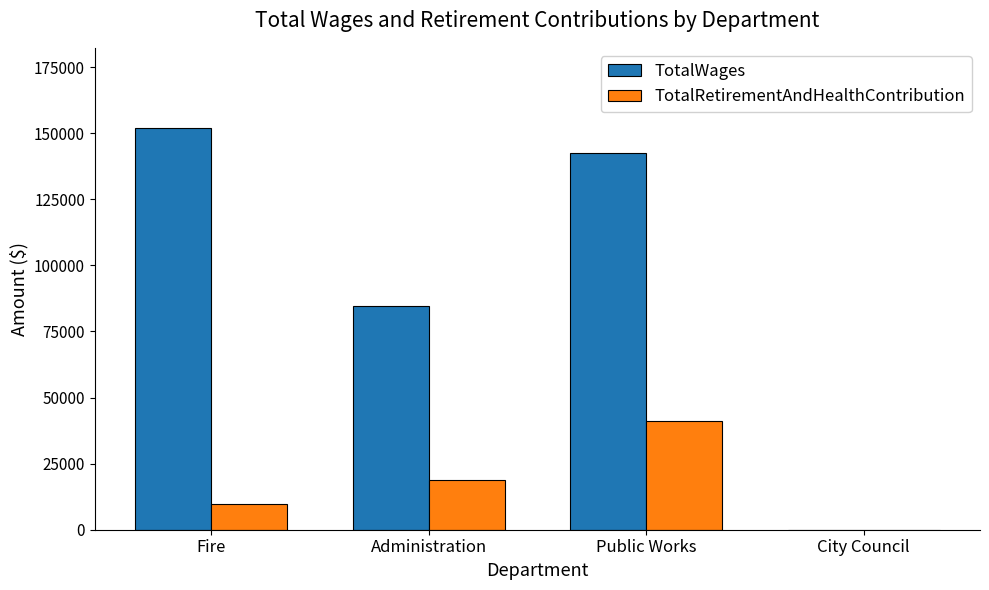

What is the spread (max minus min) of values at Administration?

65734